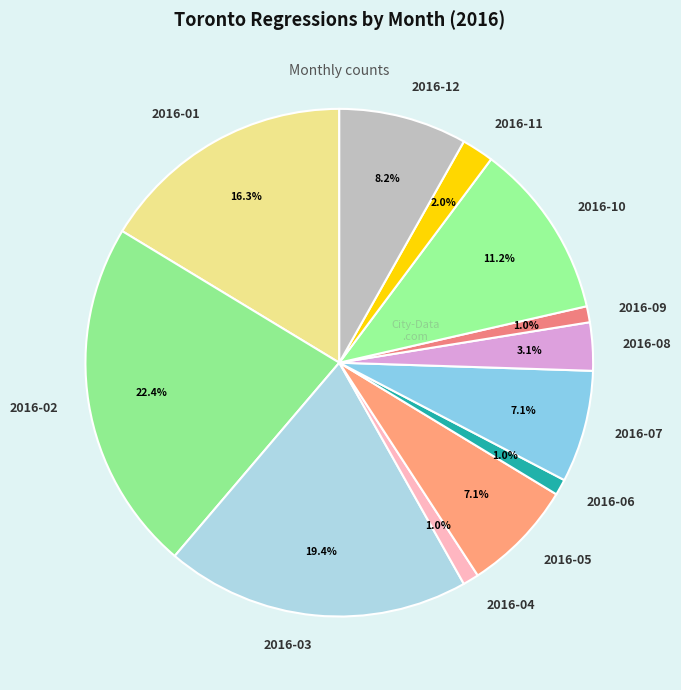

To the nearest percent, what percentage of the pie is 2016-11?

2%